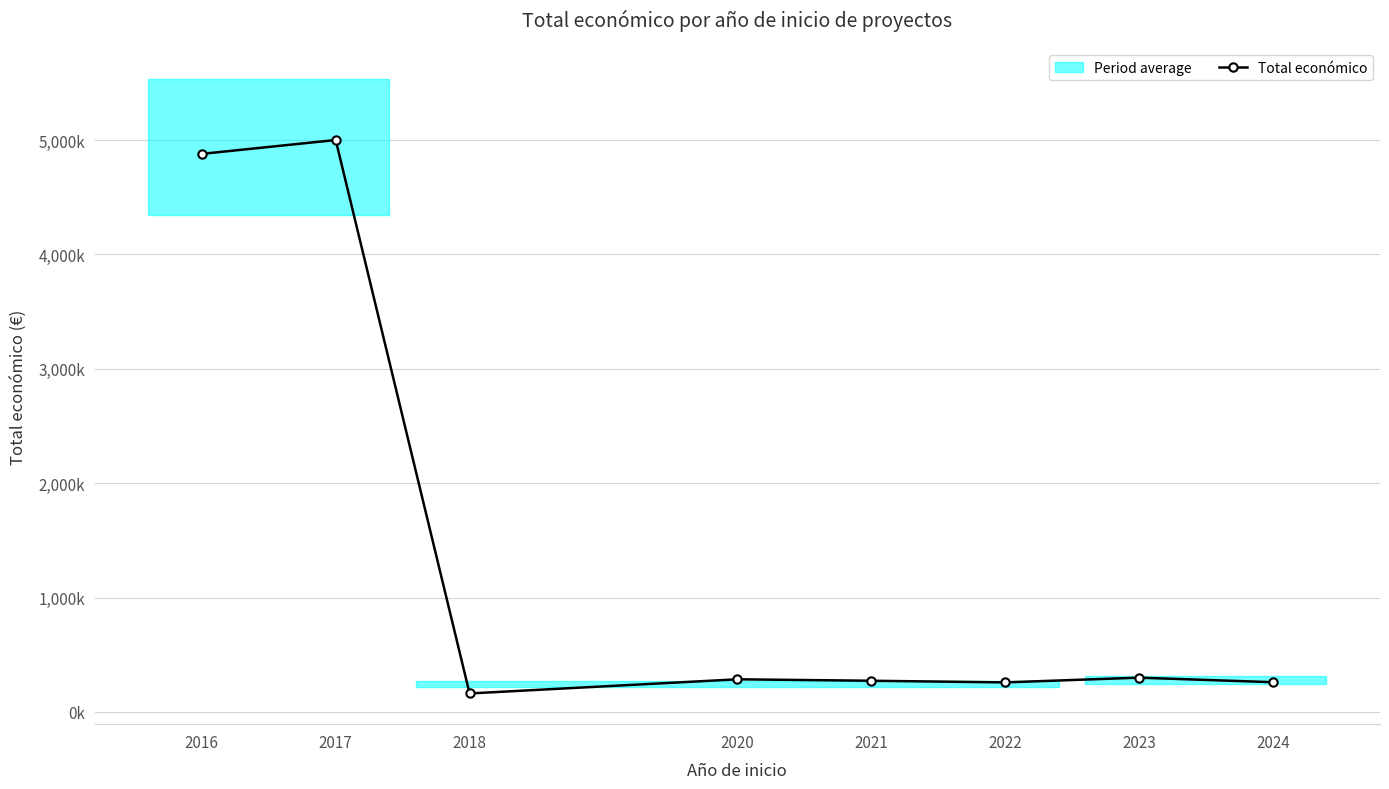

True or false: the data has more than 0 interior local peaks.

True